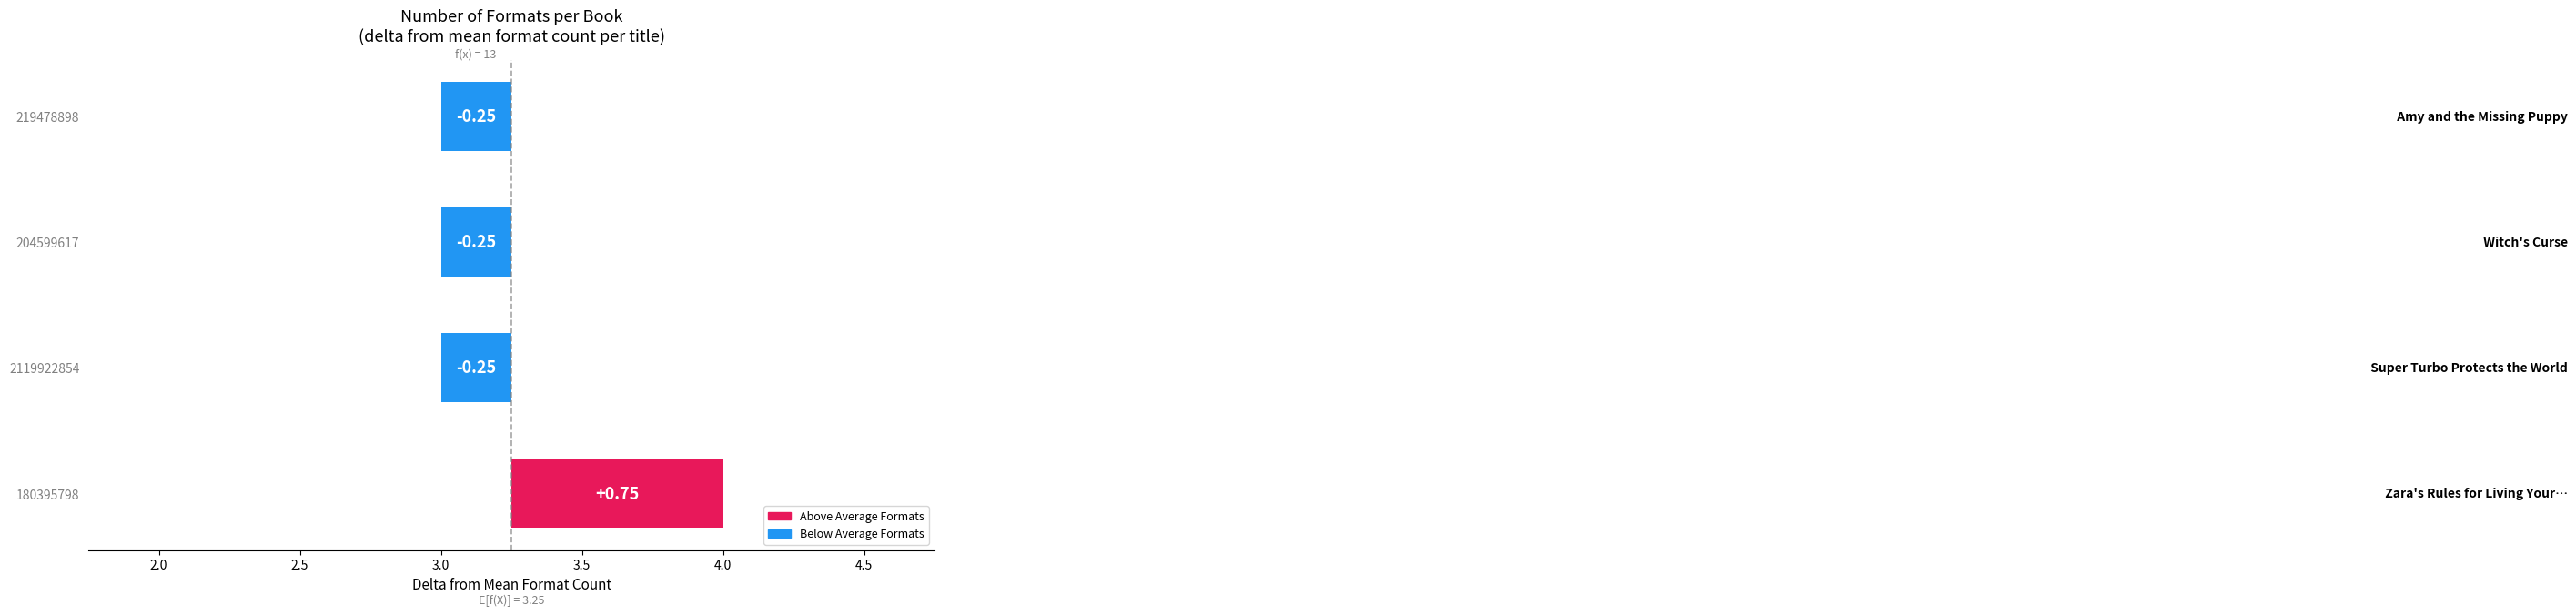

What is the approximate value at 204599617?

-0.2